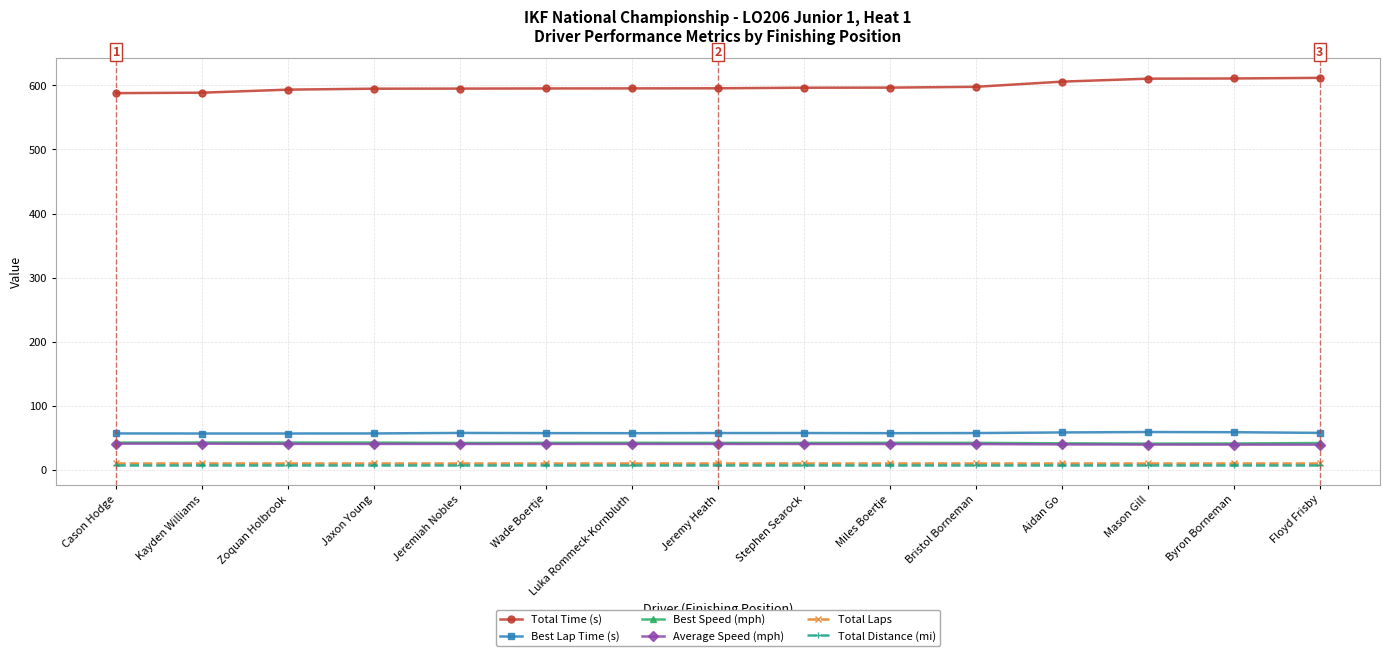

What is the value of the Best Lap Time (s) point at the 3rd from the left?

56.5